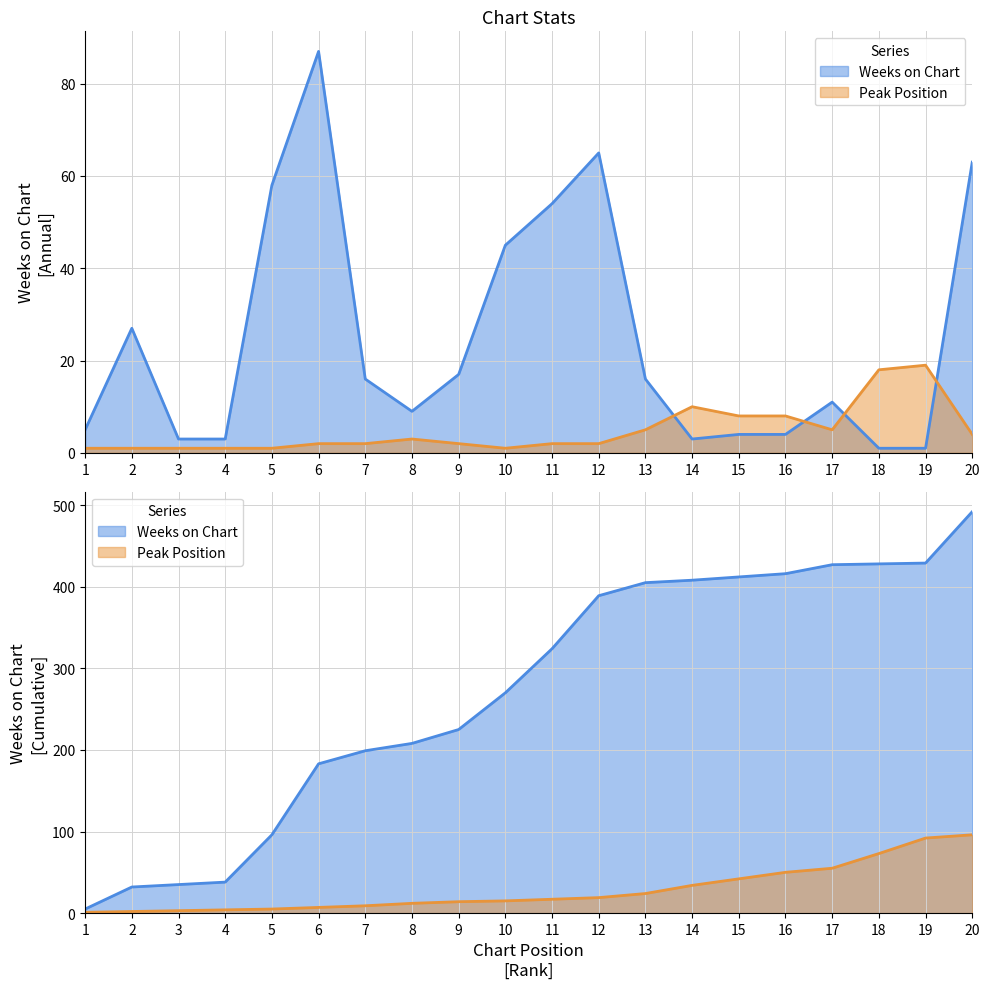

At how many categories does at least one series exceed 74?

1